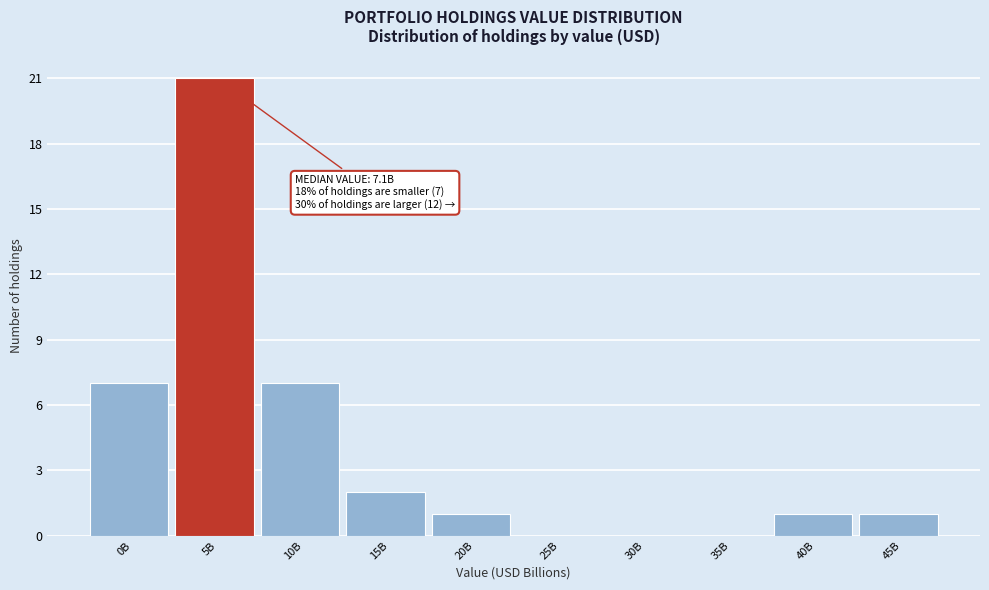

Reading right to left, transcribe all the data shown in this chart.

45B=1	40B=1	35B=0	30B=0	25B=0	20B=1	15B=2	10B=7	5B=21	0B=7